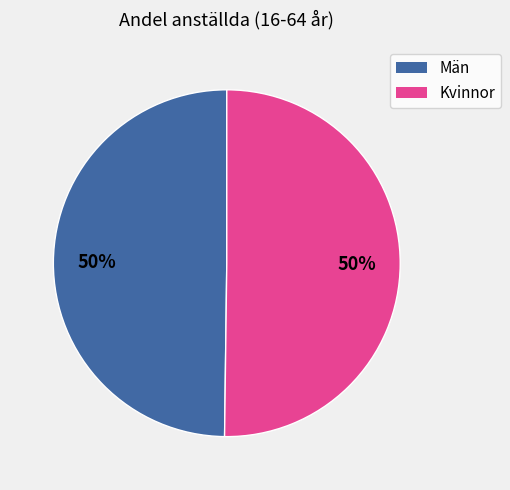

To the nearest percent, what is the combined percentage of Män and Kvinnor?

100%